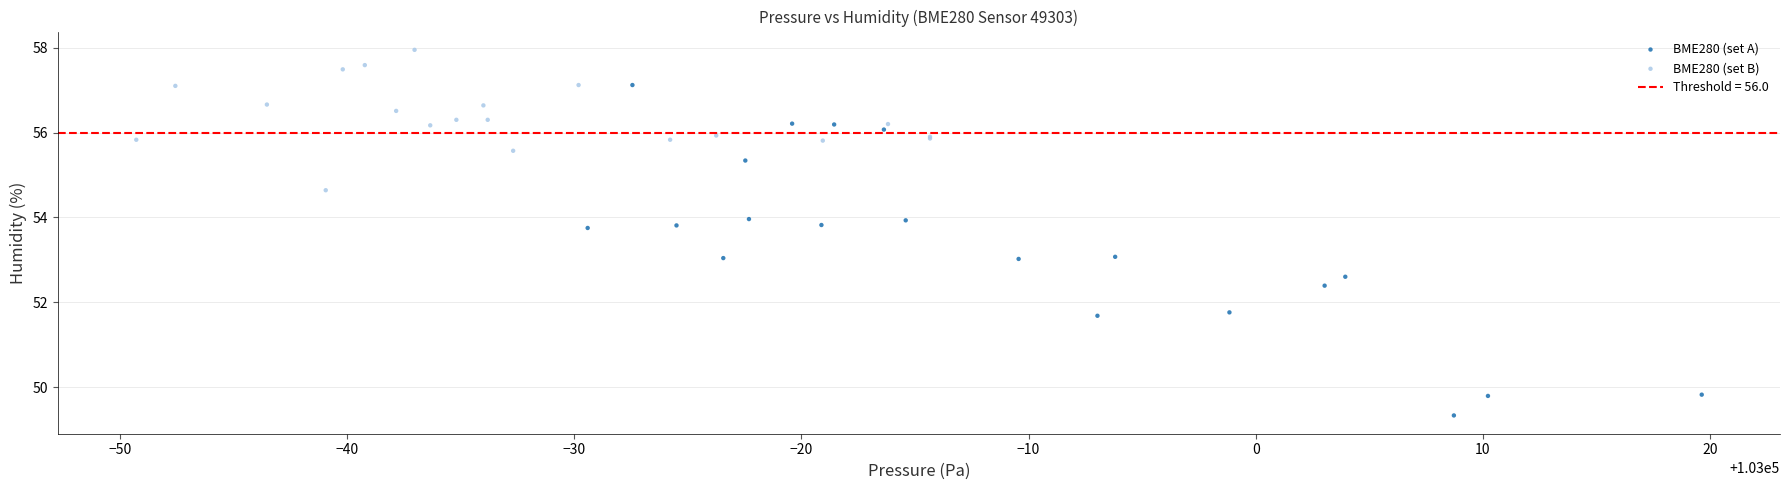

Which series reaches the maximum Y coordinate?

BME280 (set B)